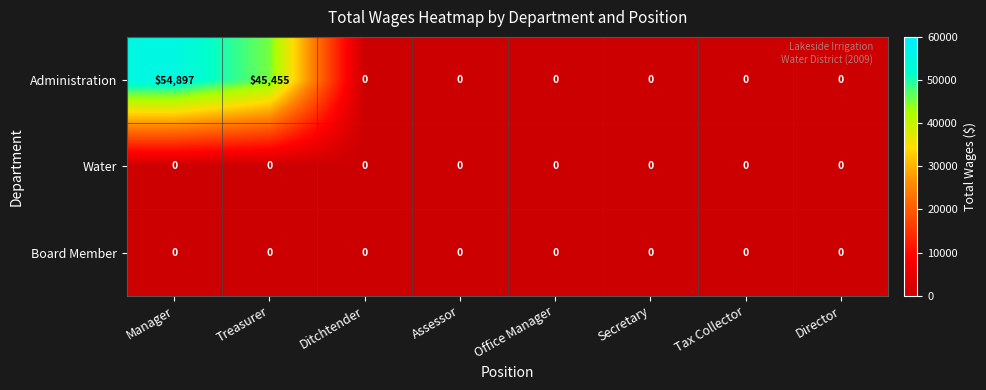

Reading left to right, what are all the values shown in this chart?

Administration: Manager=54897	Treasurer=45455	Ditchtender=0	Assessor=0	Office Manager=0	Secretary=0	Tax Collector=0	Director=0
Water: Manager=0	Treasurer=0	Ditchtender=0	Assessor=0	Office Manager=0	Secretary=0	Tax Collector=0	Director=0
Board Member: Manager=0	Treasurer=0	Ditchtender=0	Assessor=0	Office Manager=0	Secretary=0	Tax Collector=0	Director=0